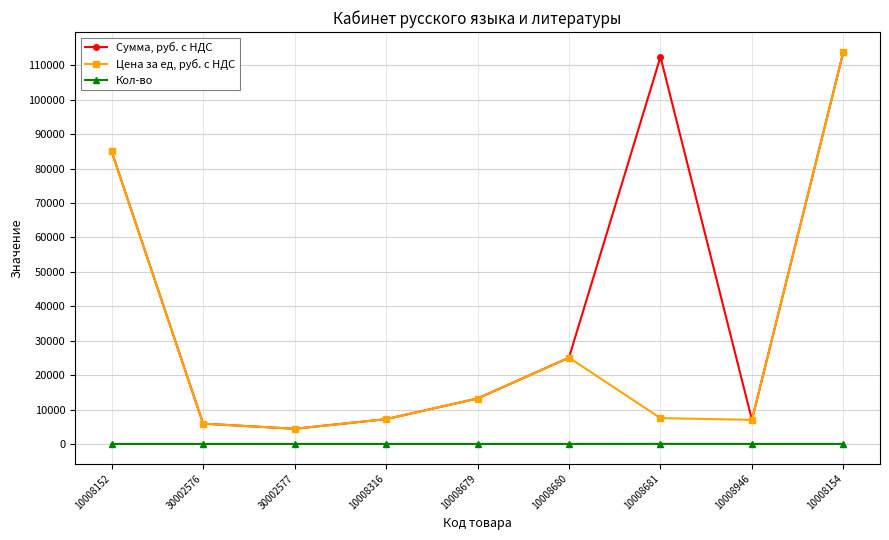

What is the difference between the maximum and minimum values in the Кол-во series?

14